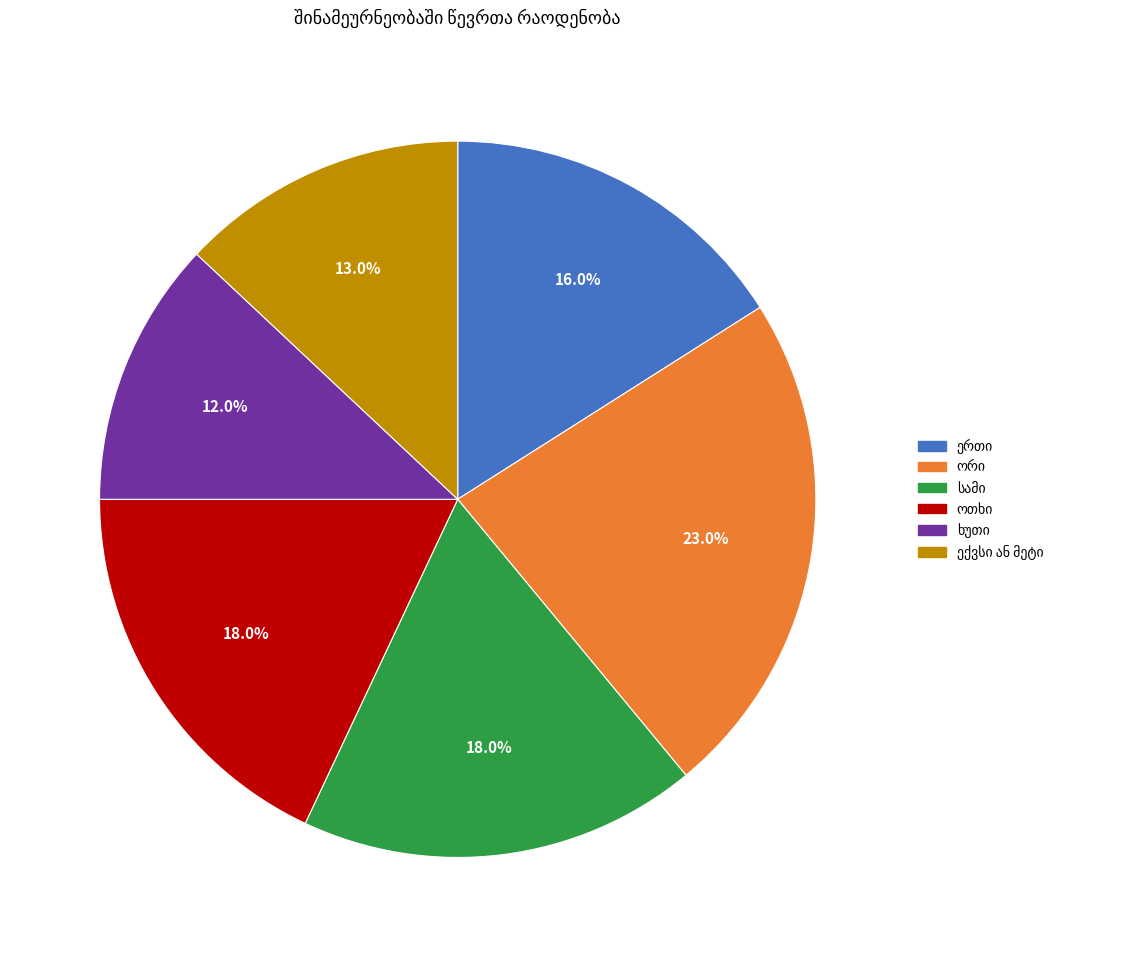

Is there a majority slice in this chart?

No